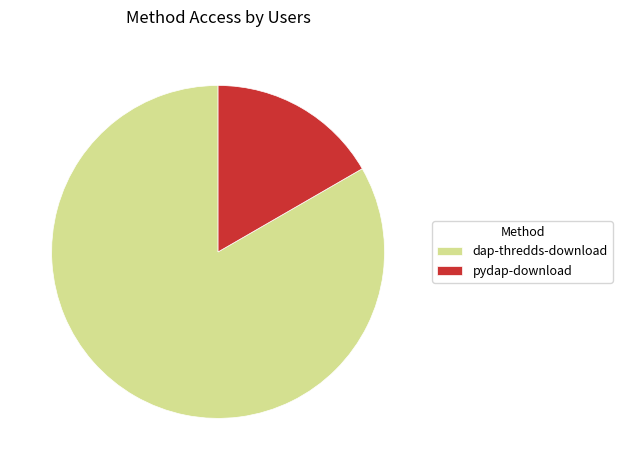

Is dap-thredds-download the majority of the pie?

Yes